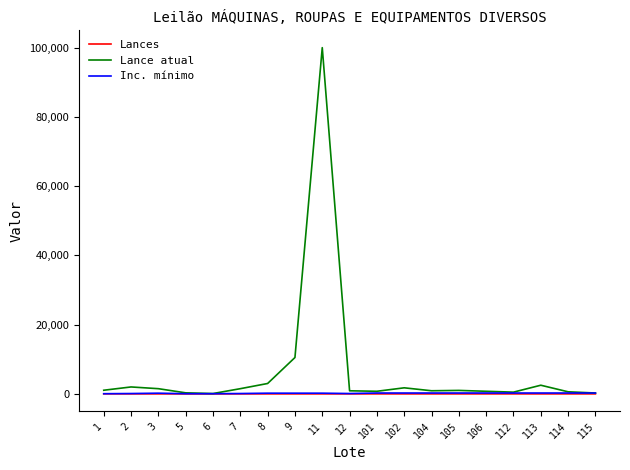

What is the maximum value shown in the chart?

100000